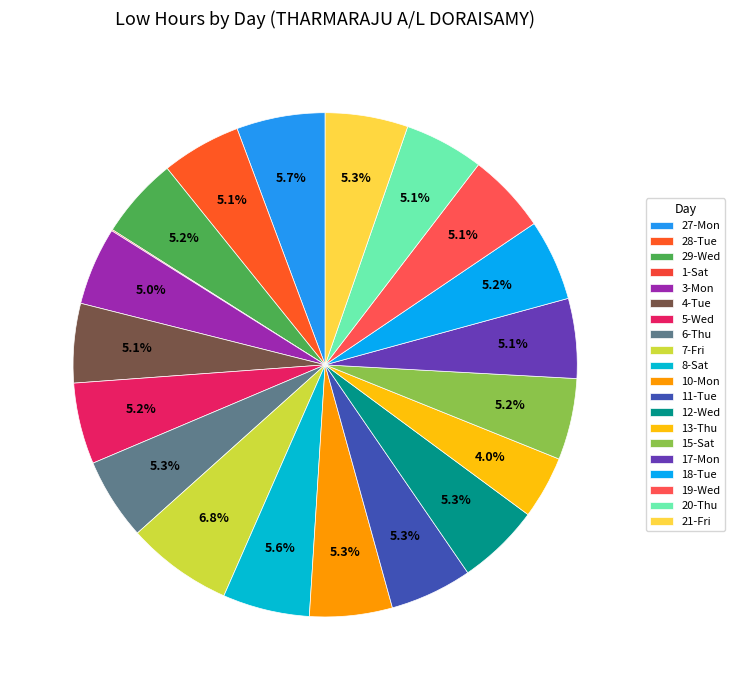

Is it true that 12-Wed is 5% of the pie?

True